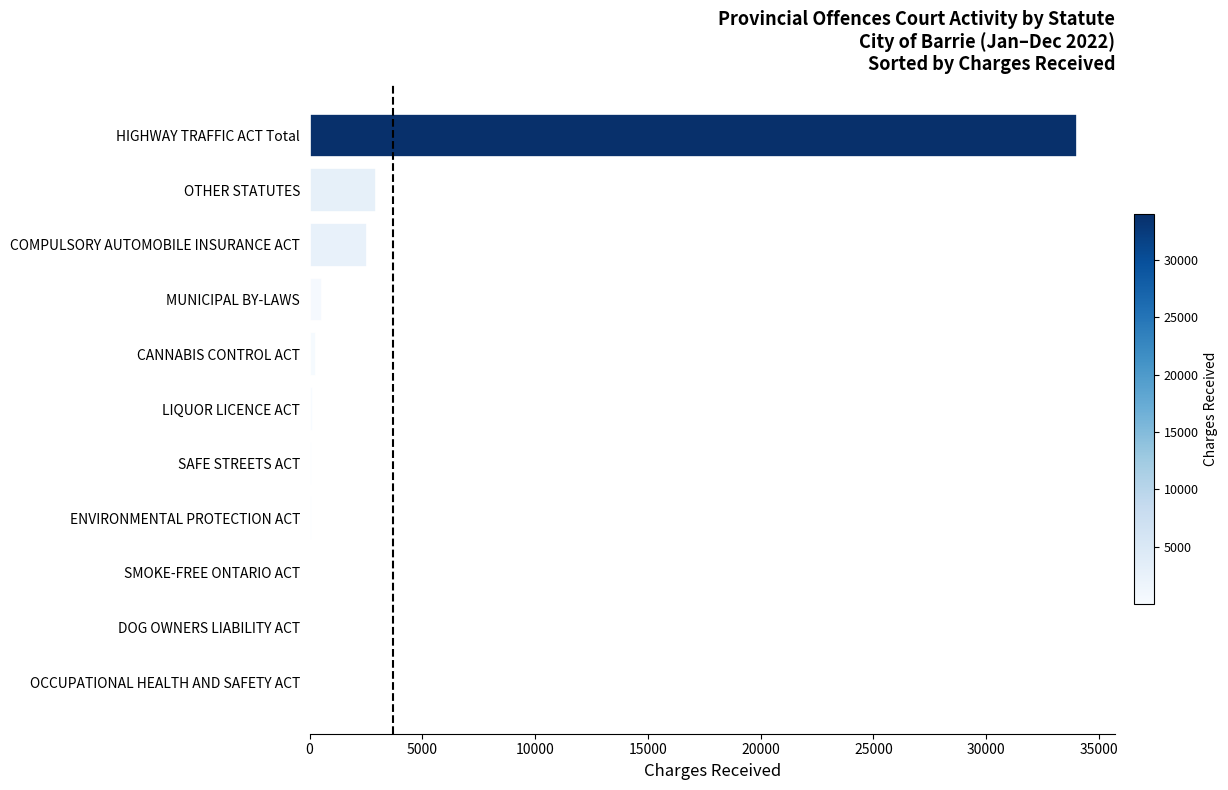

What is the sum of all values?

40827